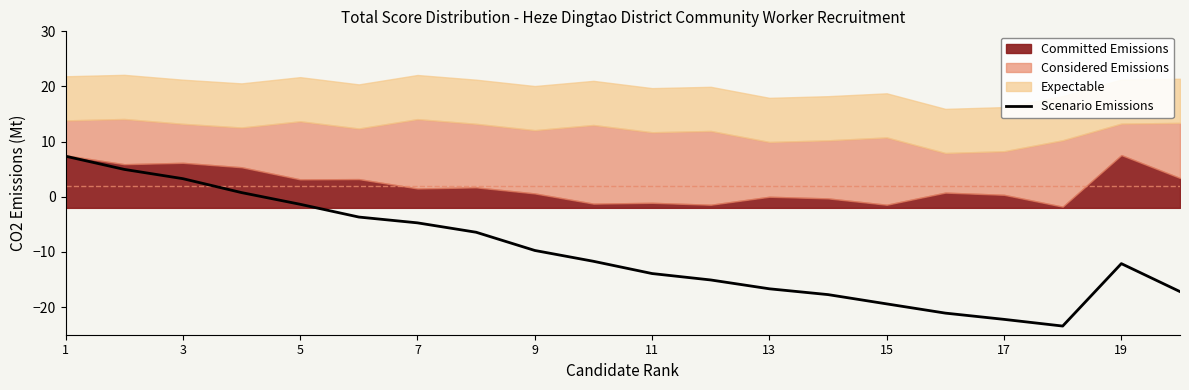

What is the greatest value displayed?

7.4